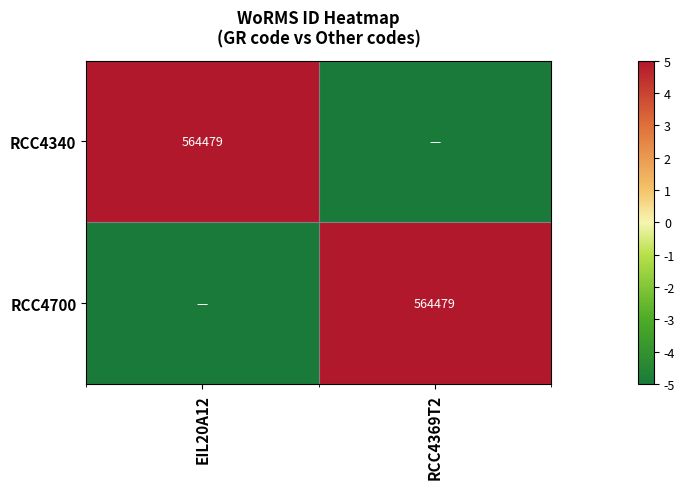

At which category does the chart reach its minimum across all series?

RCC4369T2